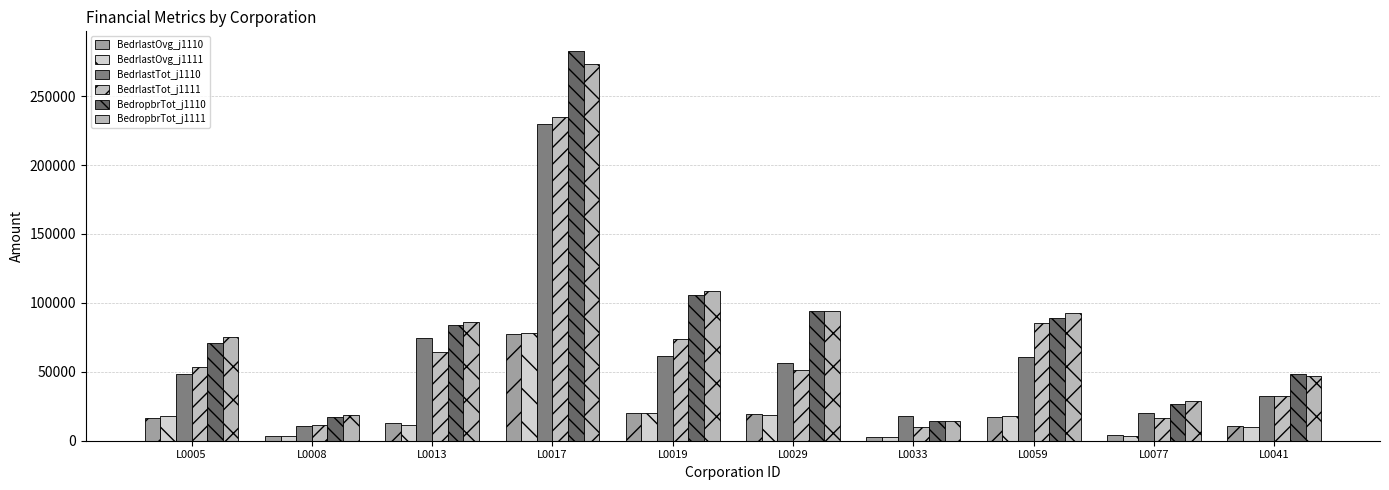

What is the sum of the BedrlastTot_j1110 values at L0029 and L0017?

286276